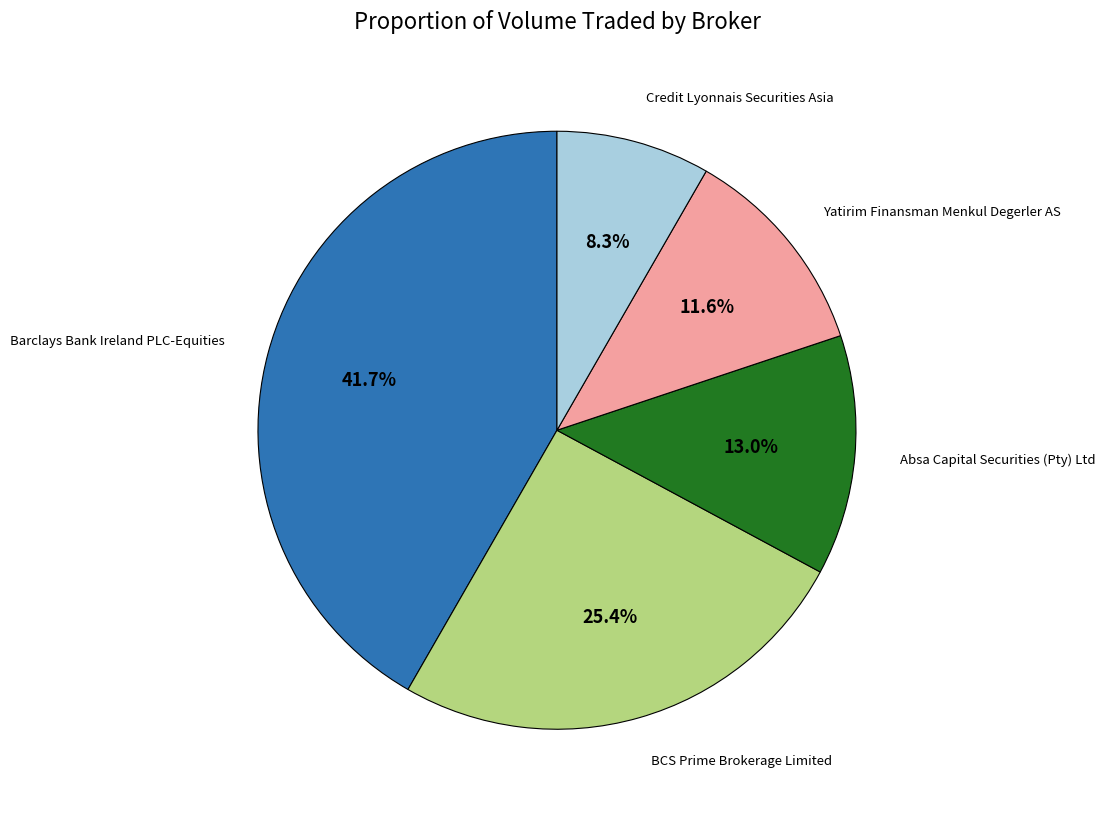

Does any single category account for the majority?

No